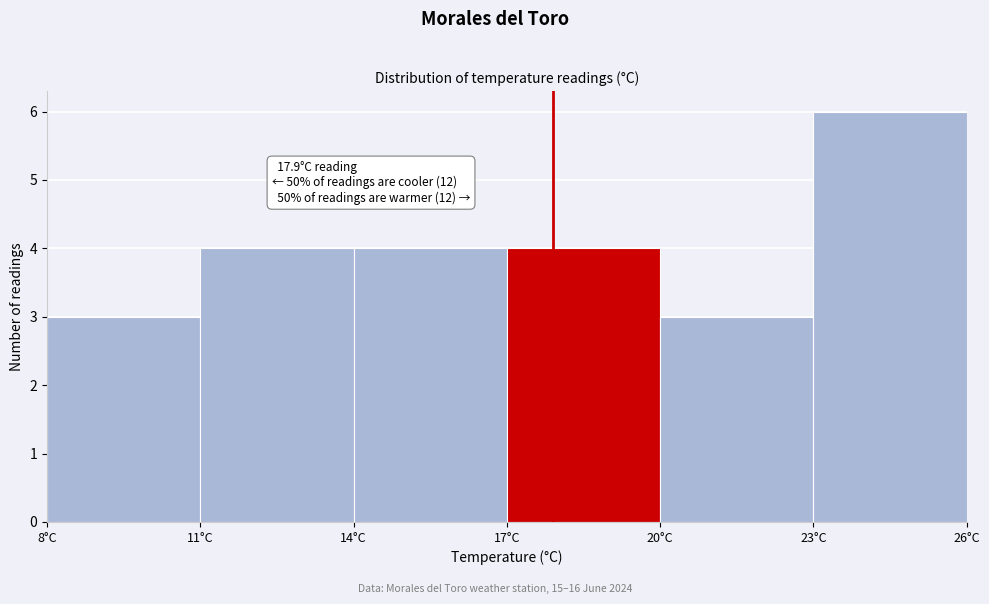

Which range on the x-axis has the tallest bar?

23 to 26